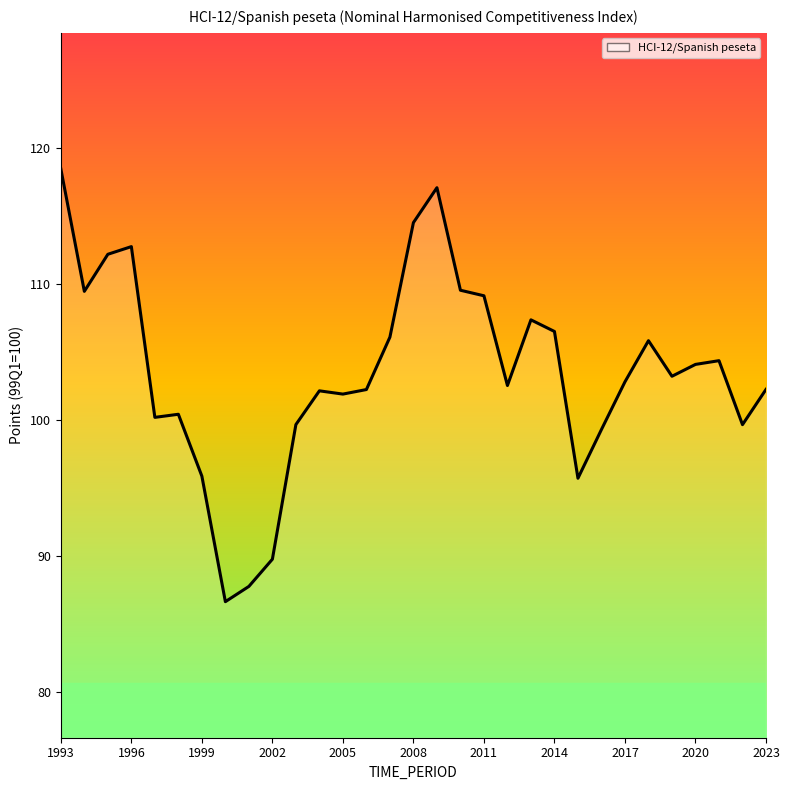

What is the maximum value shown in the chart?

118.5